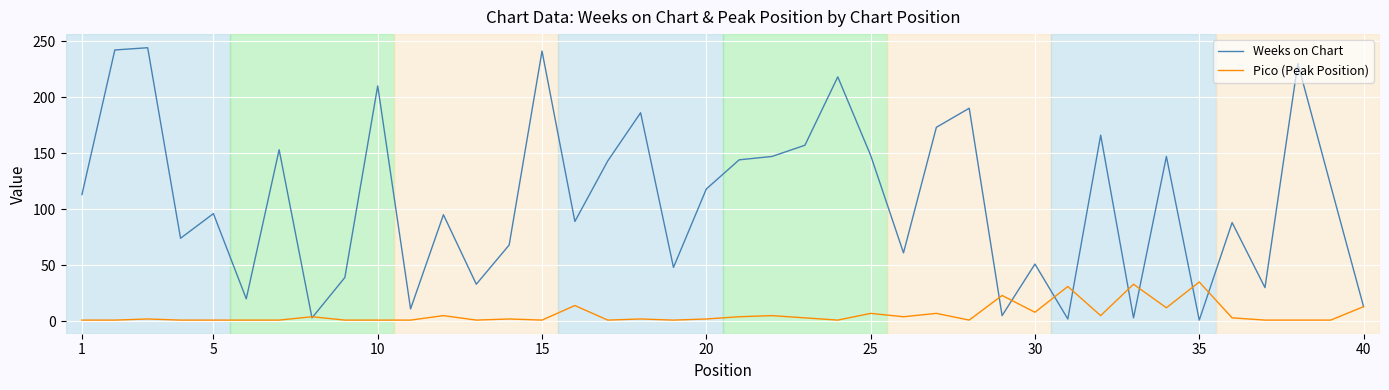

What is the greatest value displayed?

244